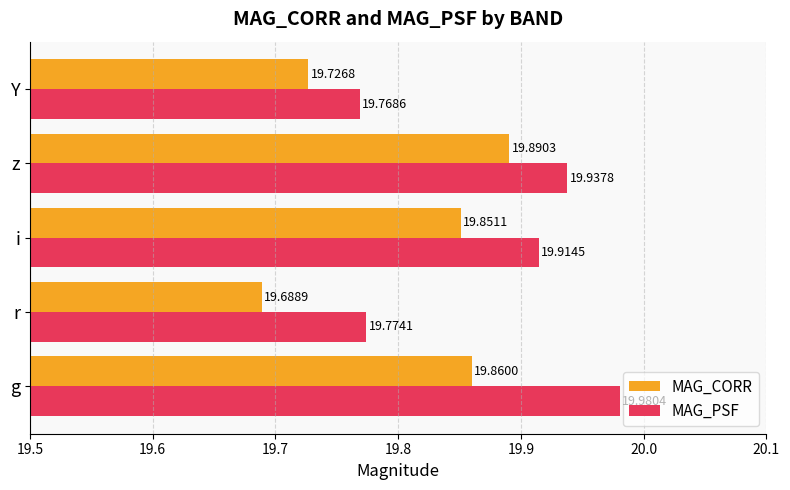

At how many categories does at least one series exceed 19?

5